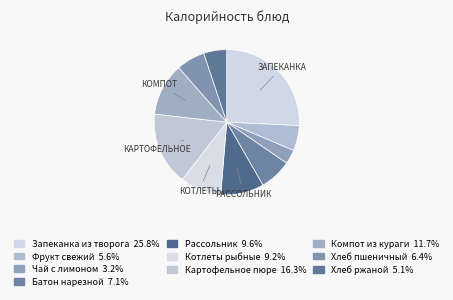

Rank the categories by value from highest to lowest.

Запеканка из творога, Картофельное пюре, Компот из кураги, Рассольник, Котлеты рыбные, Батон нарезной, Хлеб пшеничный, Фрукт свежий, Хлеб ржаной, Чай с лимоном